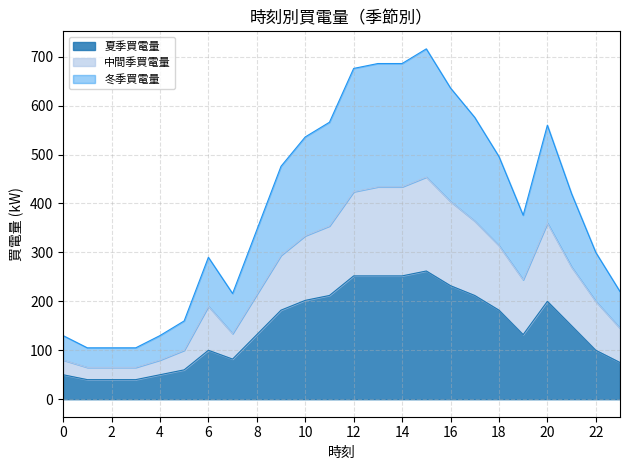

At which category does 夏季買電量 reach its first local peak?

6